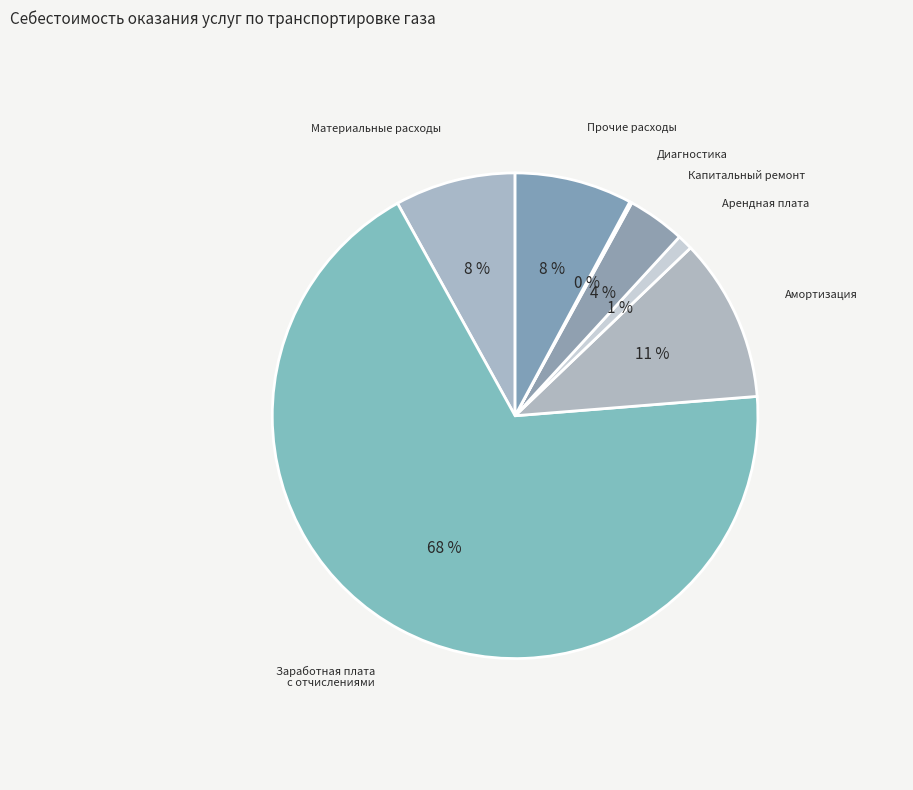

Combined, do Прочие расходы and Арендная плата account for over 50%?

No